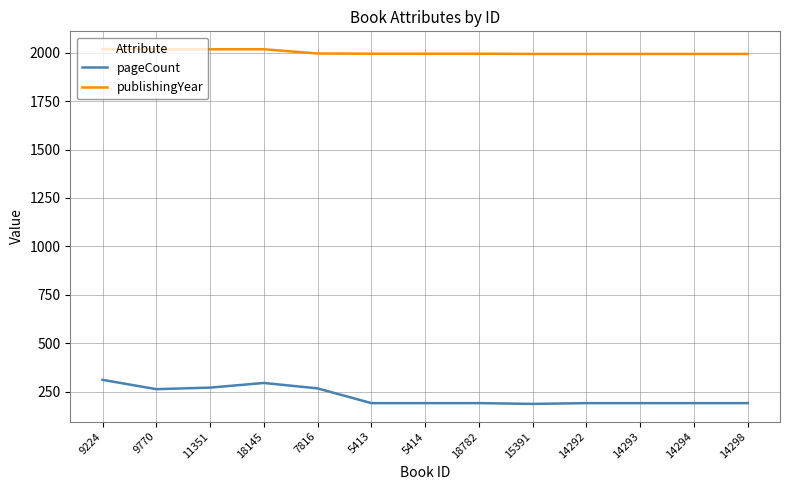

What is the highest value of the pageCount series?

312